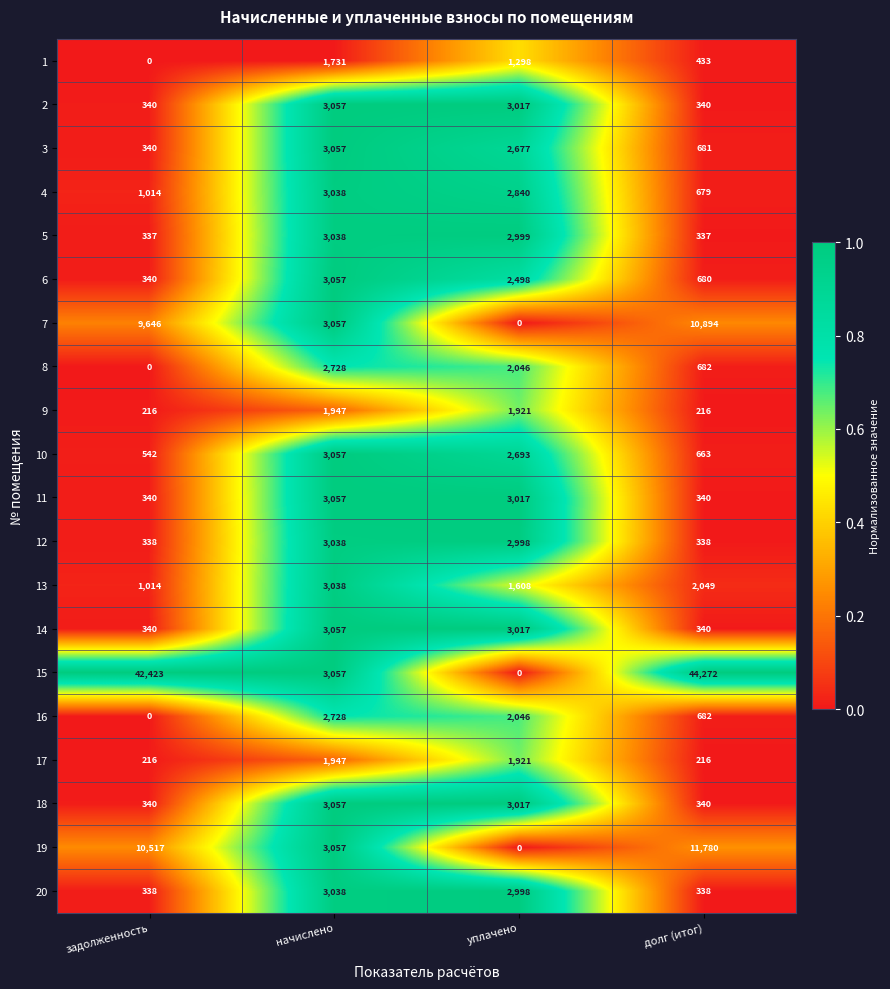

At how many categories does at least one series exceed 0?

4